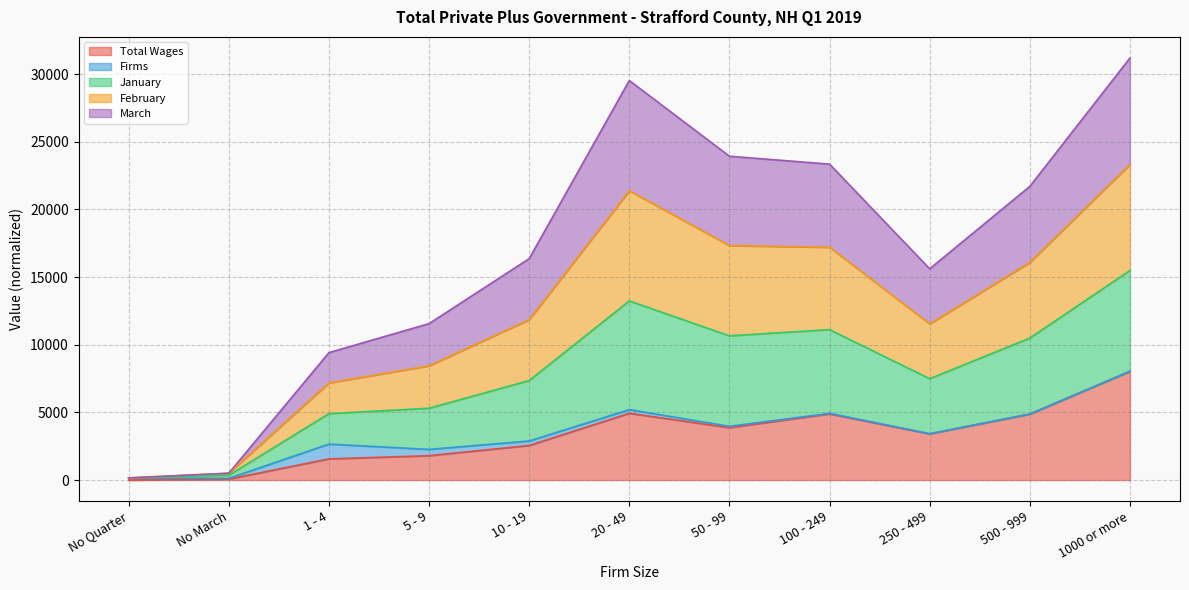

What is the difference between the highest and lowest values at 1 - 4?

7851.0